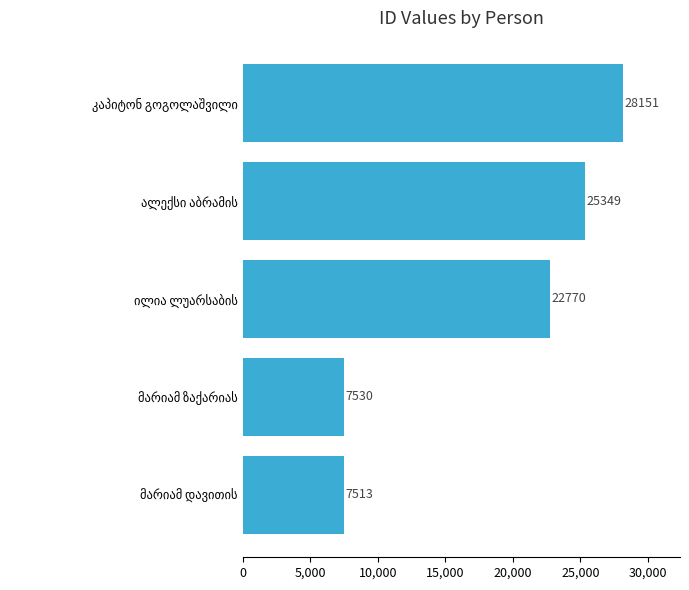

What is the difference between the maximum and second lowest values?

20621